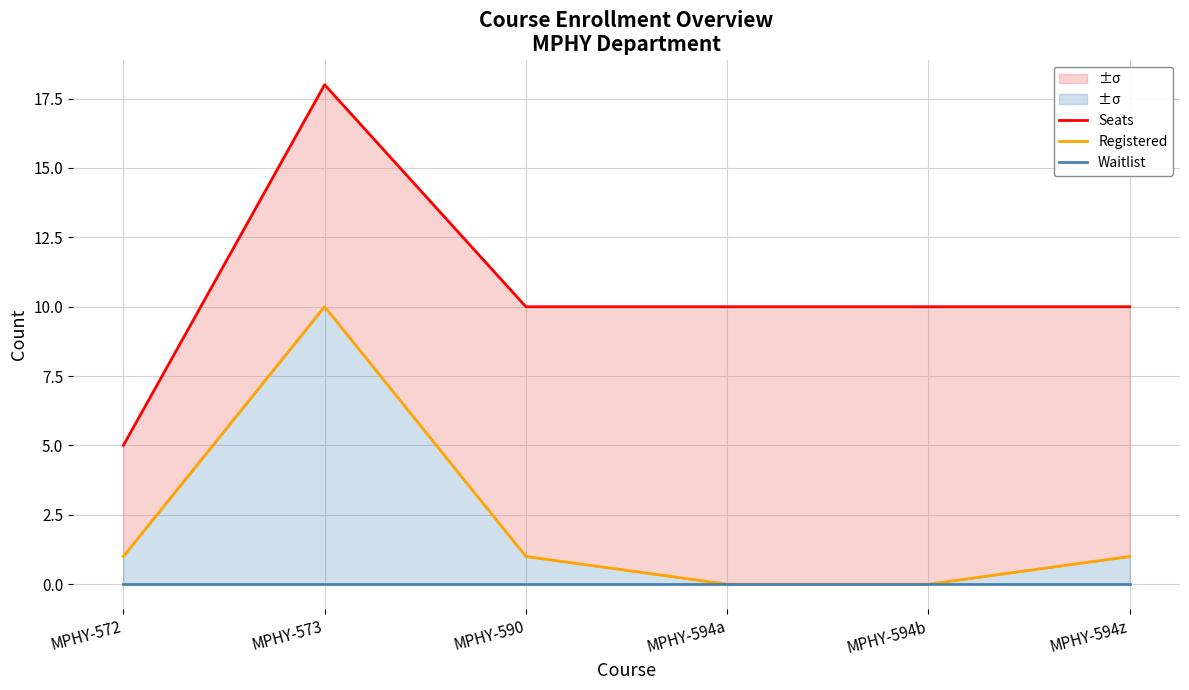

What is the difference between the maximum and minimum values in the Registered series?

10